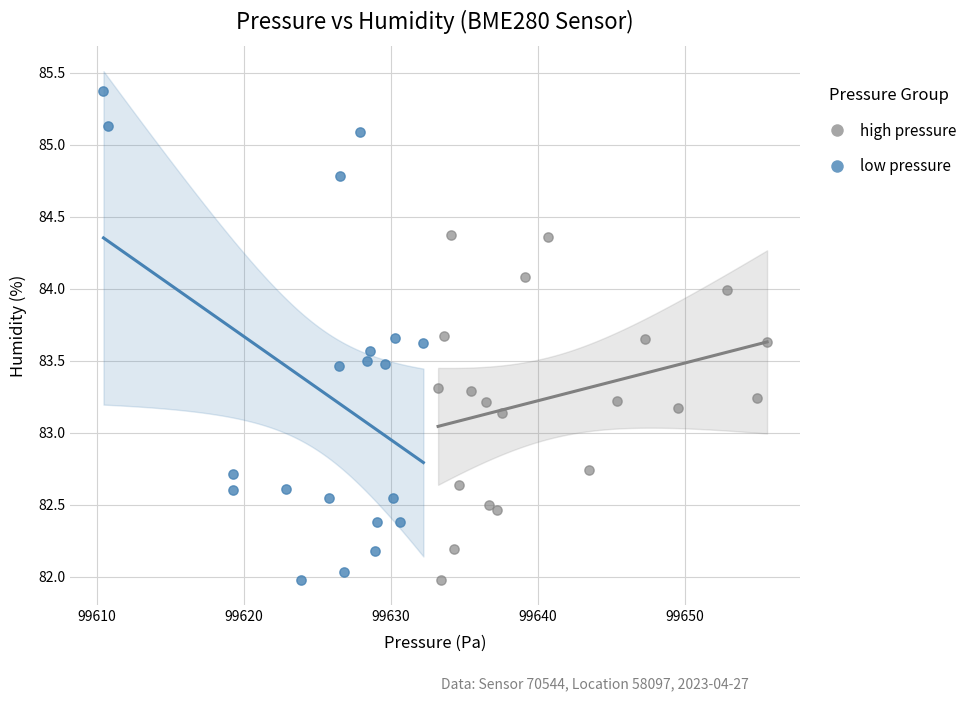

Which series has the widest spread of Y values?

low pressure